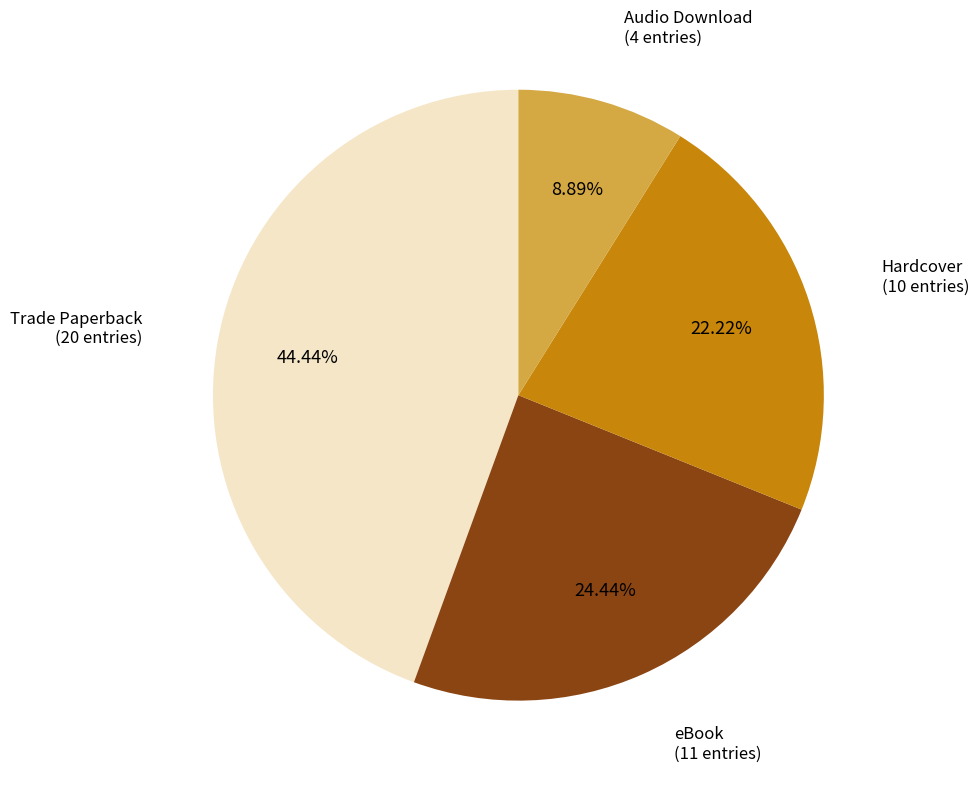

Rank the categories by value from lowest to highest.

Audio Download, Hardcover, eBook, Trade Paperback